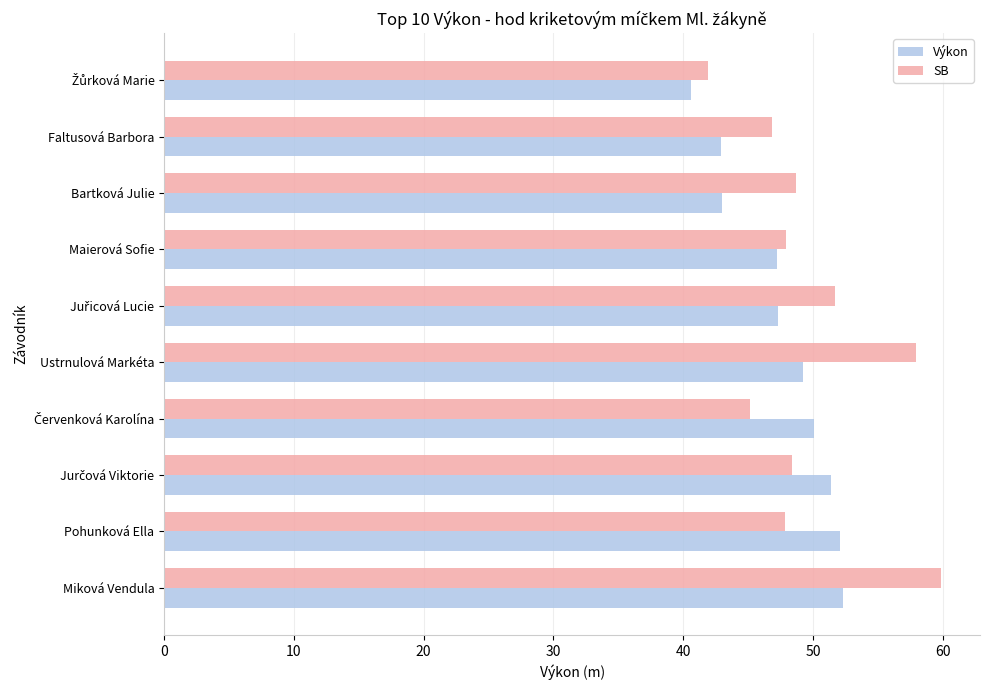

Which label corresponds to the largest value in the chart?

Miková Vendula